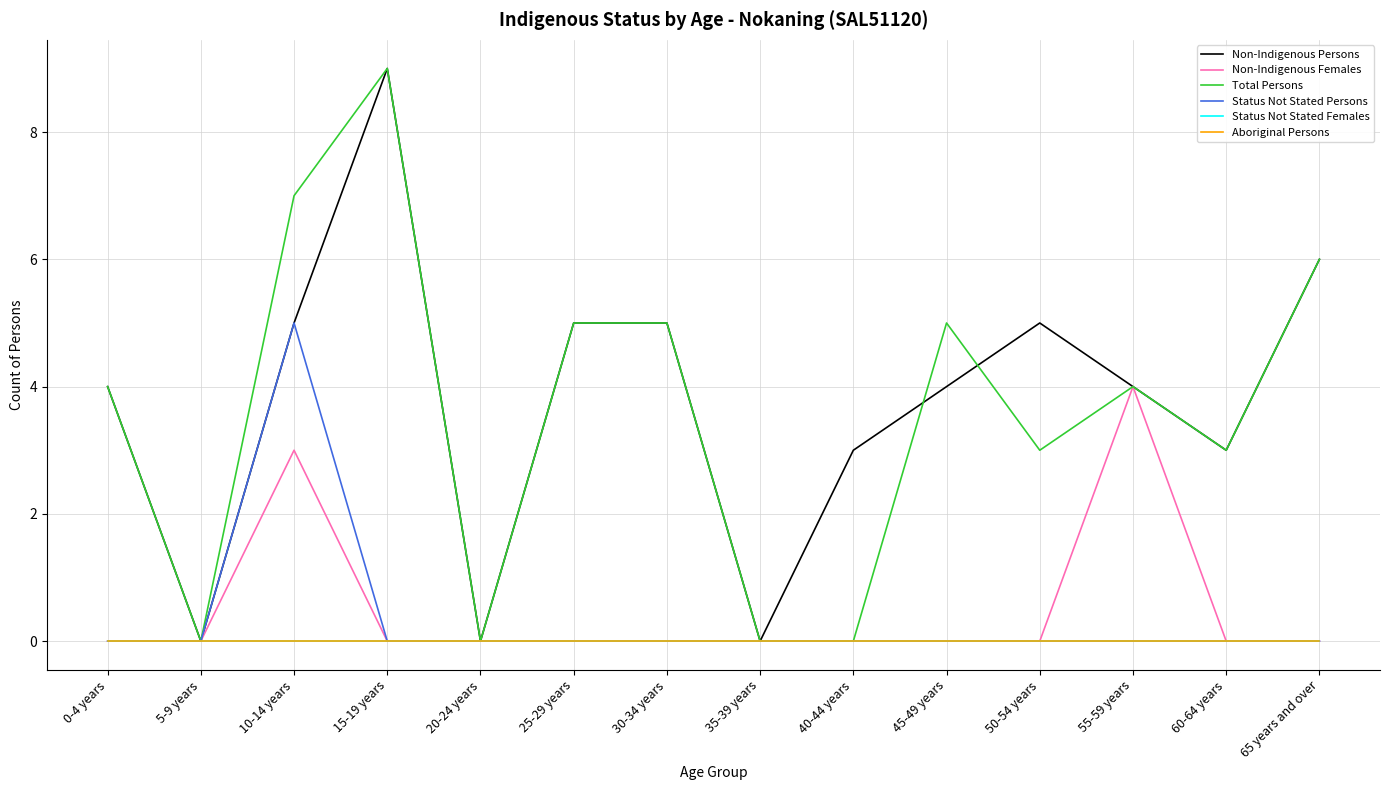

What is the label of the 8th point from the right?

30-34 years